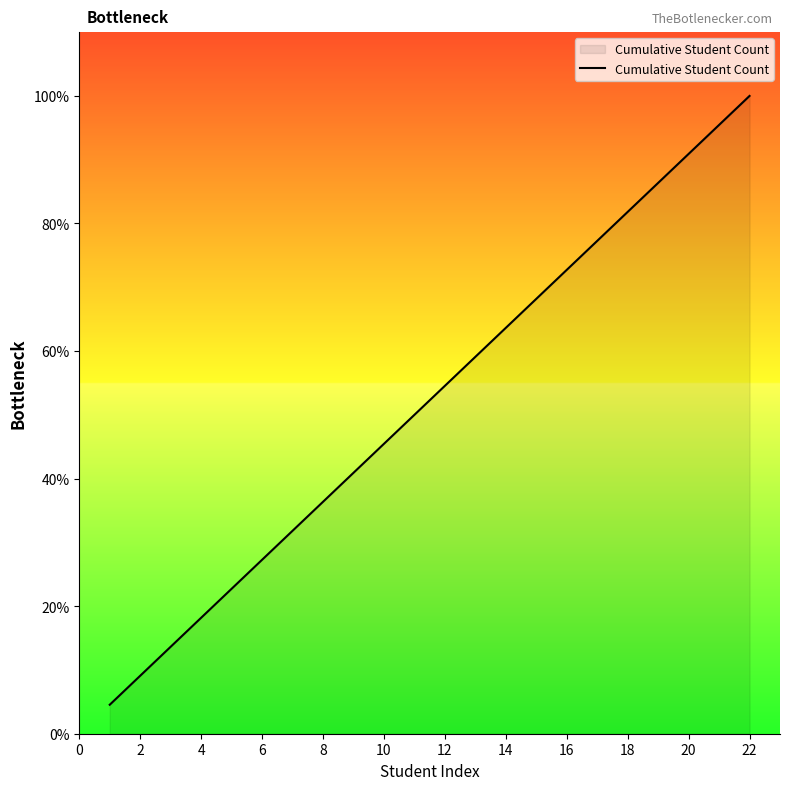

What is the difference between the maximum and minimum values?

95.5